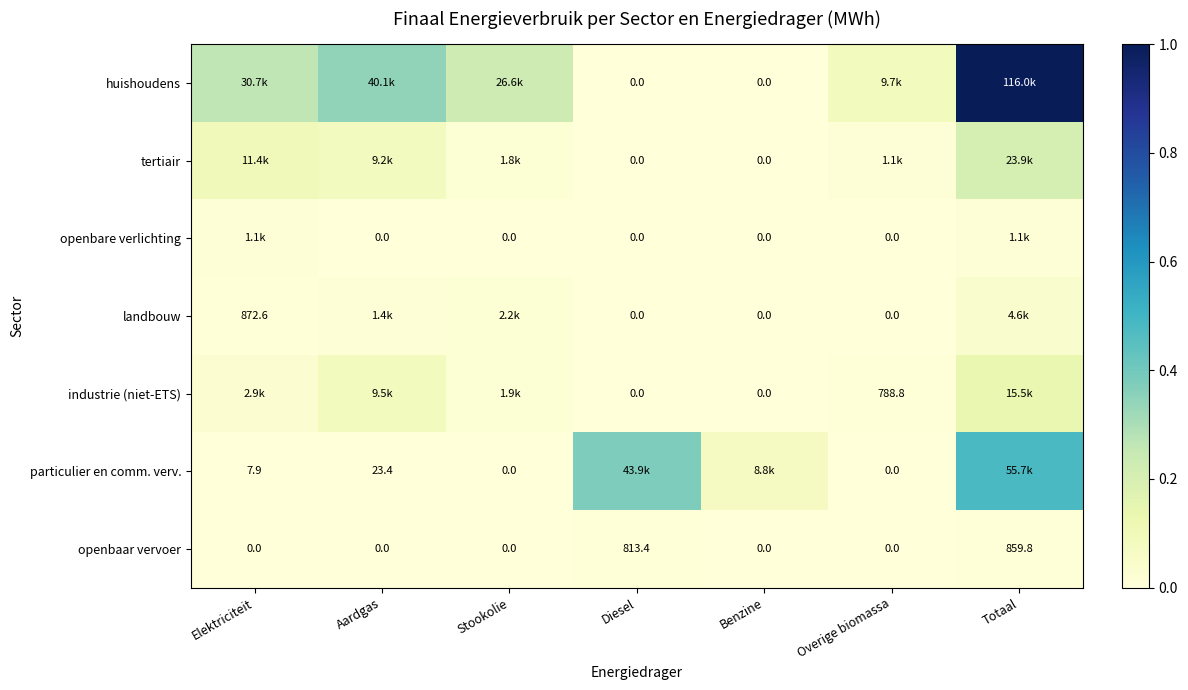

At which category does the chart reach its peak across all series?

Totaal